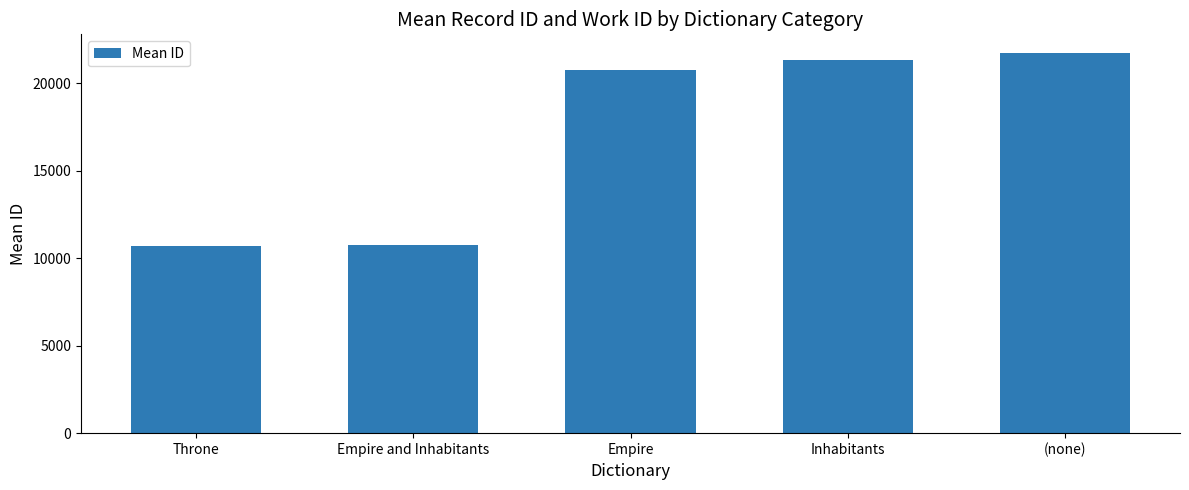

What is the ratio of the value at Empire to the value at (none)?

1.0